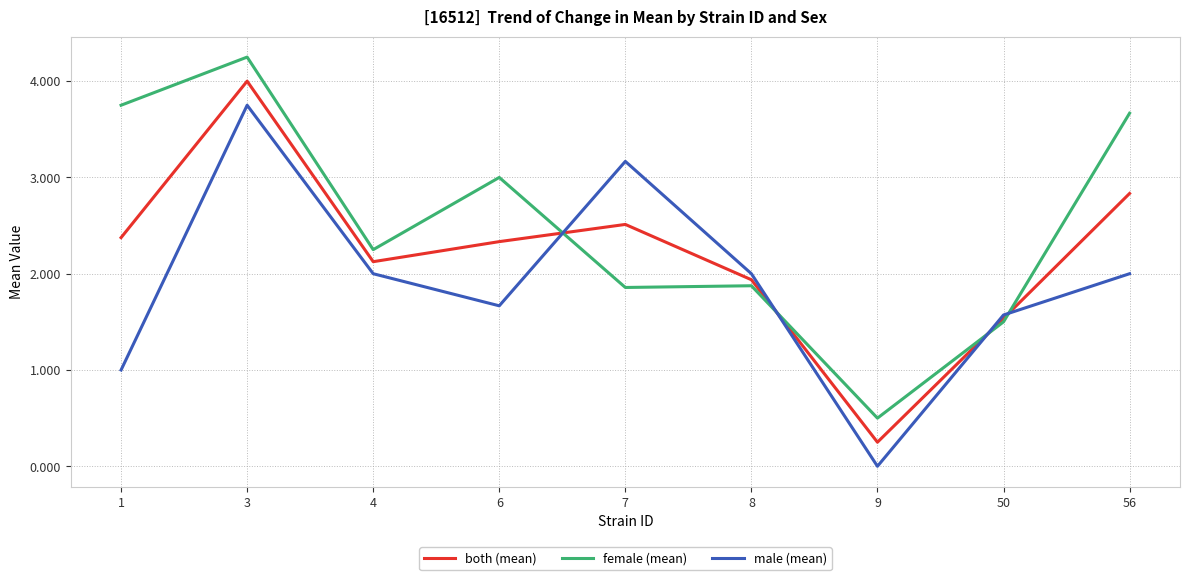

How many interior local valleys does the both (mean) series have?

2